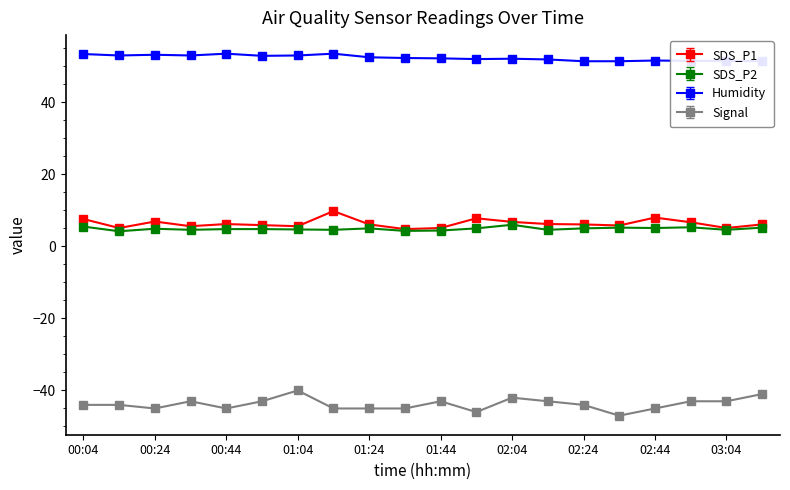

True or false: Signal and SDS_P1 intersect in this chart.

False